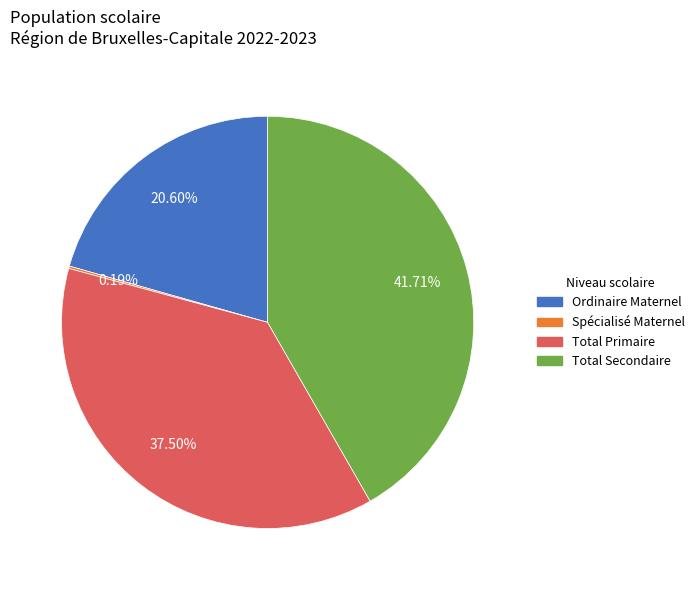

Is there a majority slice in this chart?

No